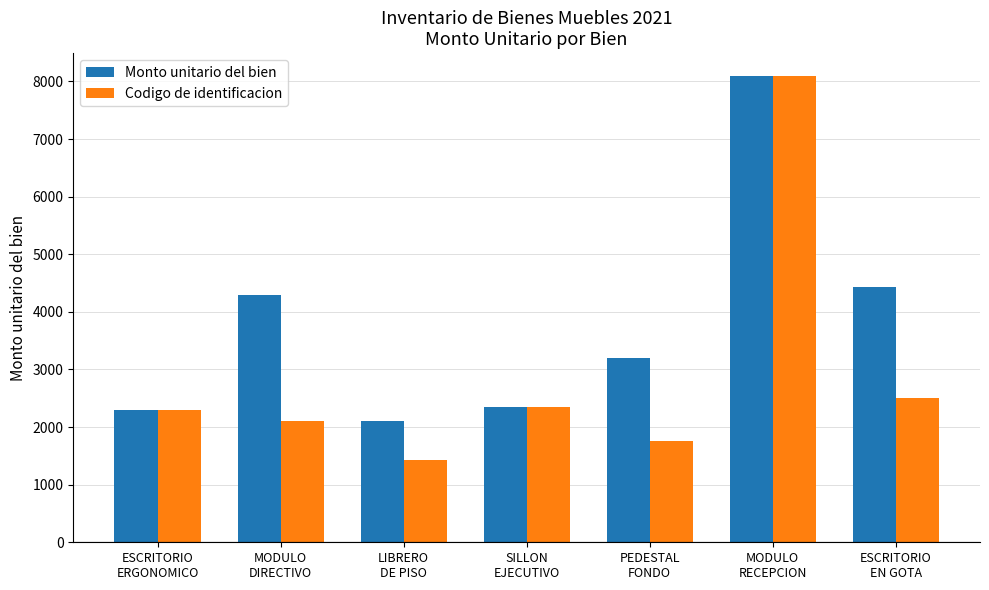

Which series has the largest total across all categories?

Monto unitario del bien